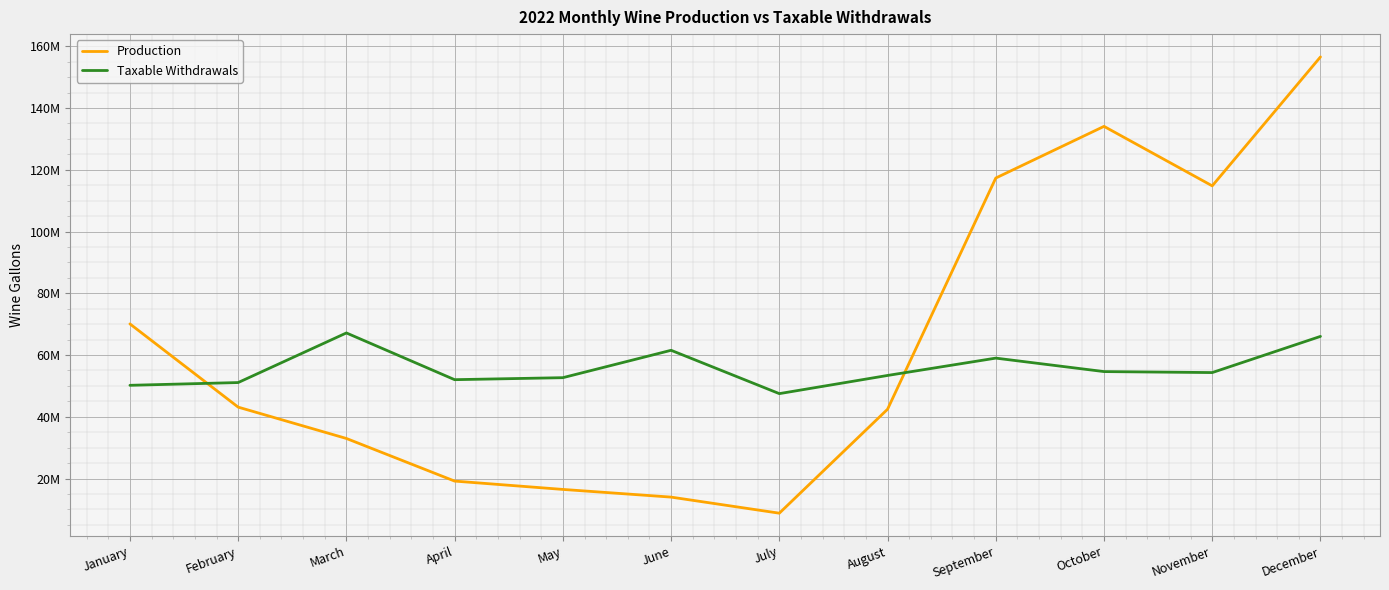

At April, list the series in order from largest to smallest.

Taxable Withdrawals, Production